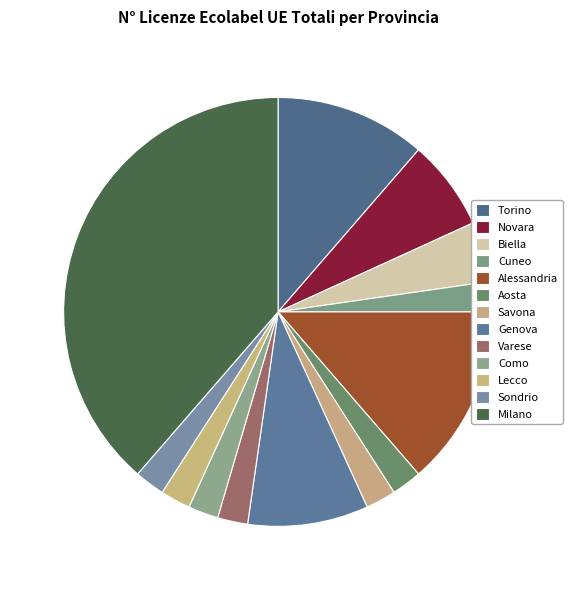

Count the number of slices in the pie.

13